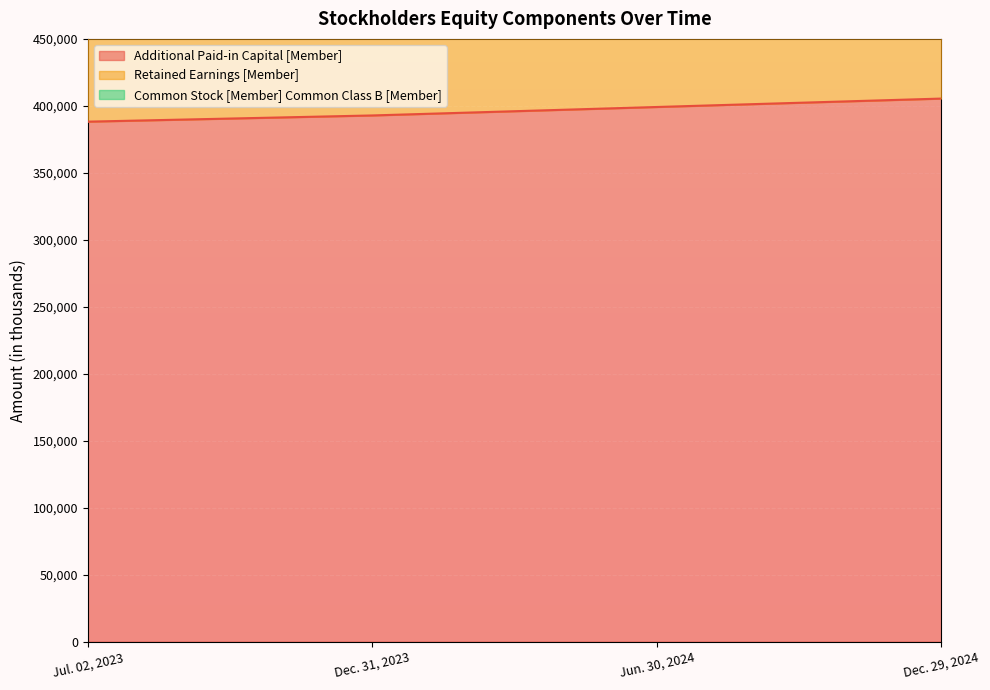

What is the minimum value for Additional Paid-in Capital [Member]?

388215